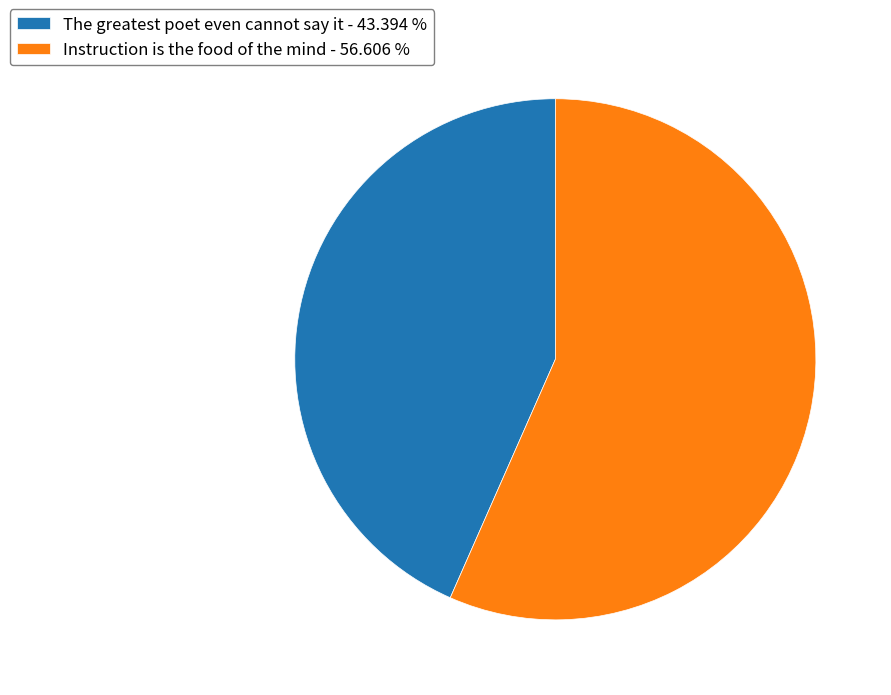

Is the sum of The greatest poet even cannot say it - 43.394 % and Instruction is the food of the mind - 56.606 % greater than half?

Yes